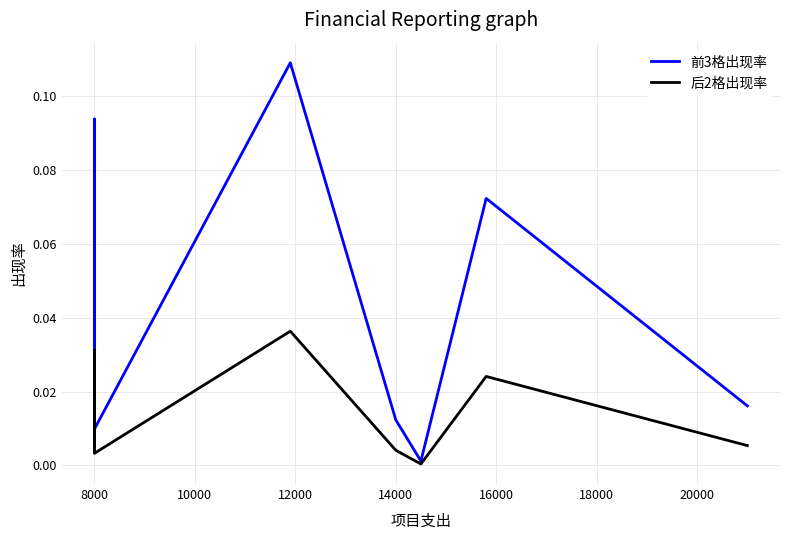

In 后2格出现率, how many points are lower than both neighbors (excluding endpoints)?

4